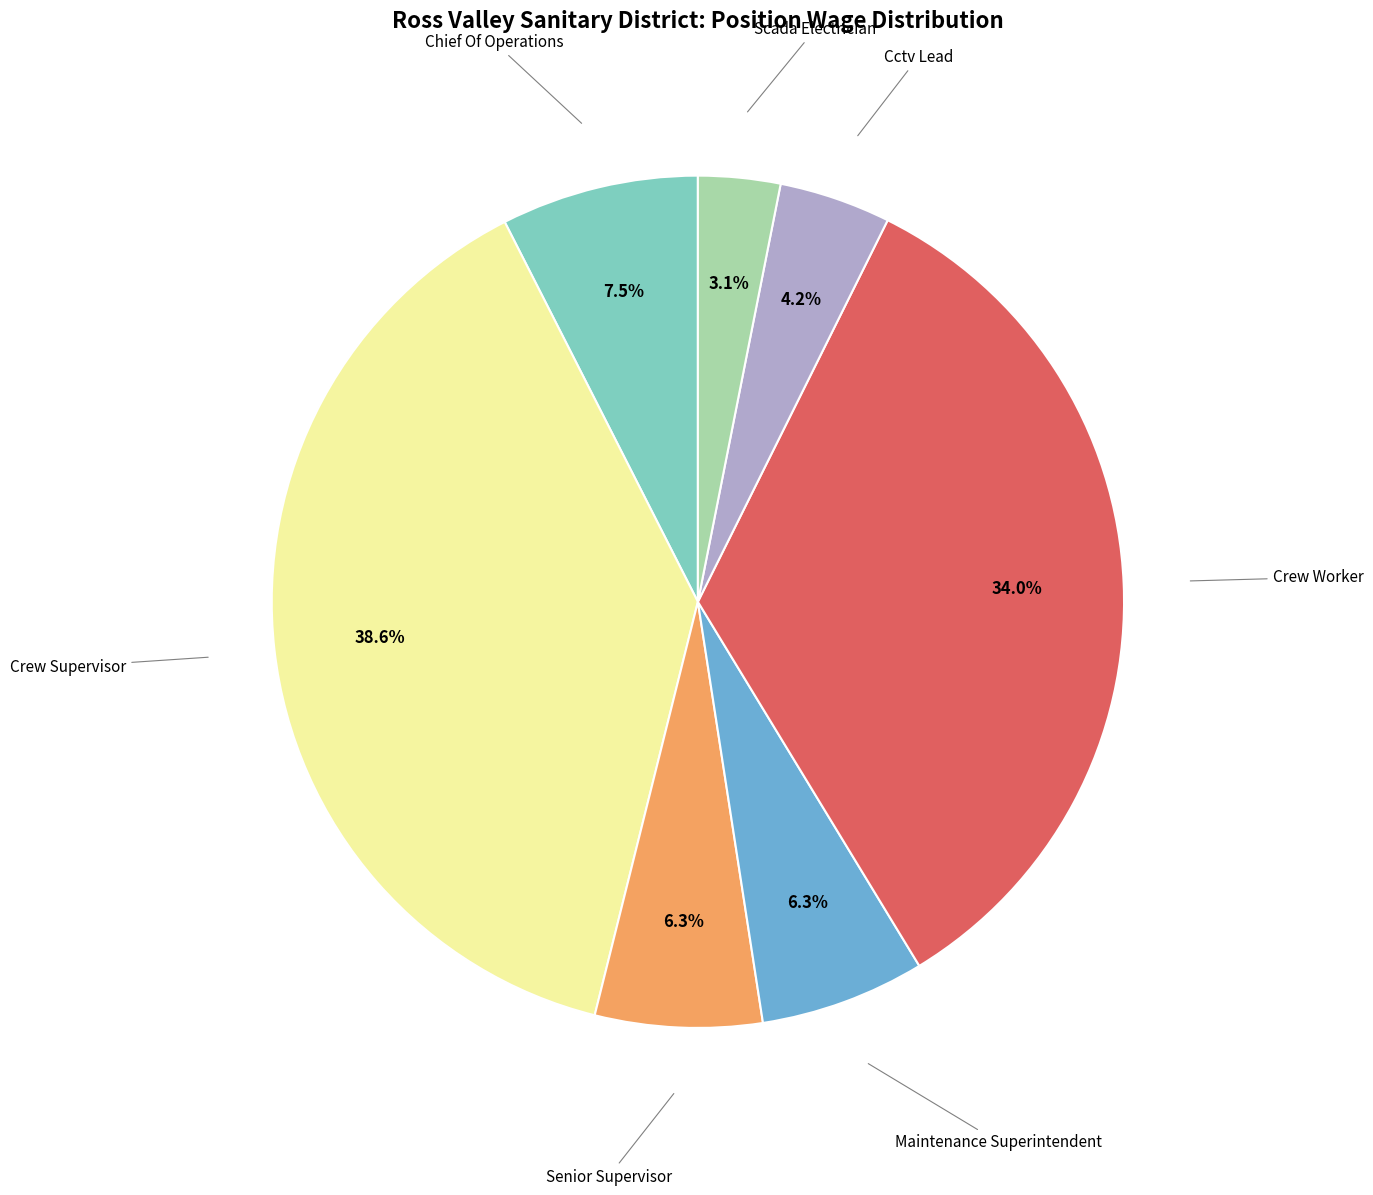

How many slices are in this pie chart?

7